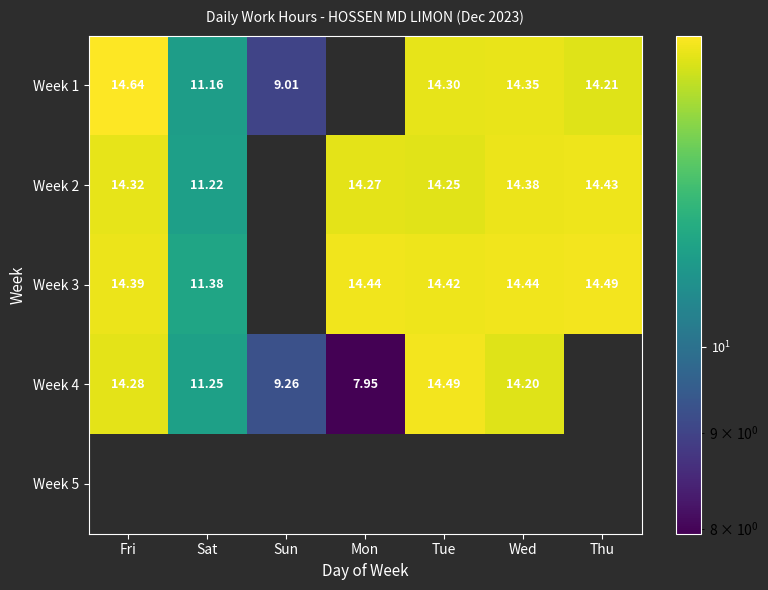

What is the maximum value shown in the chart?

14.6